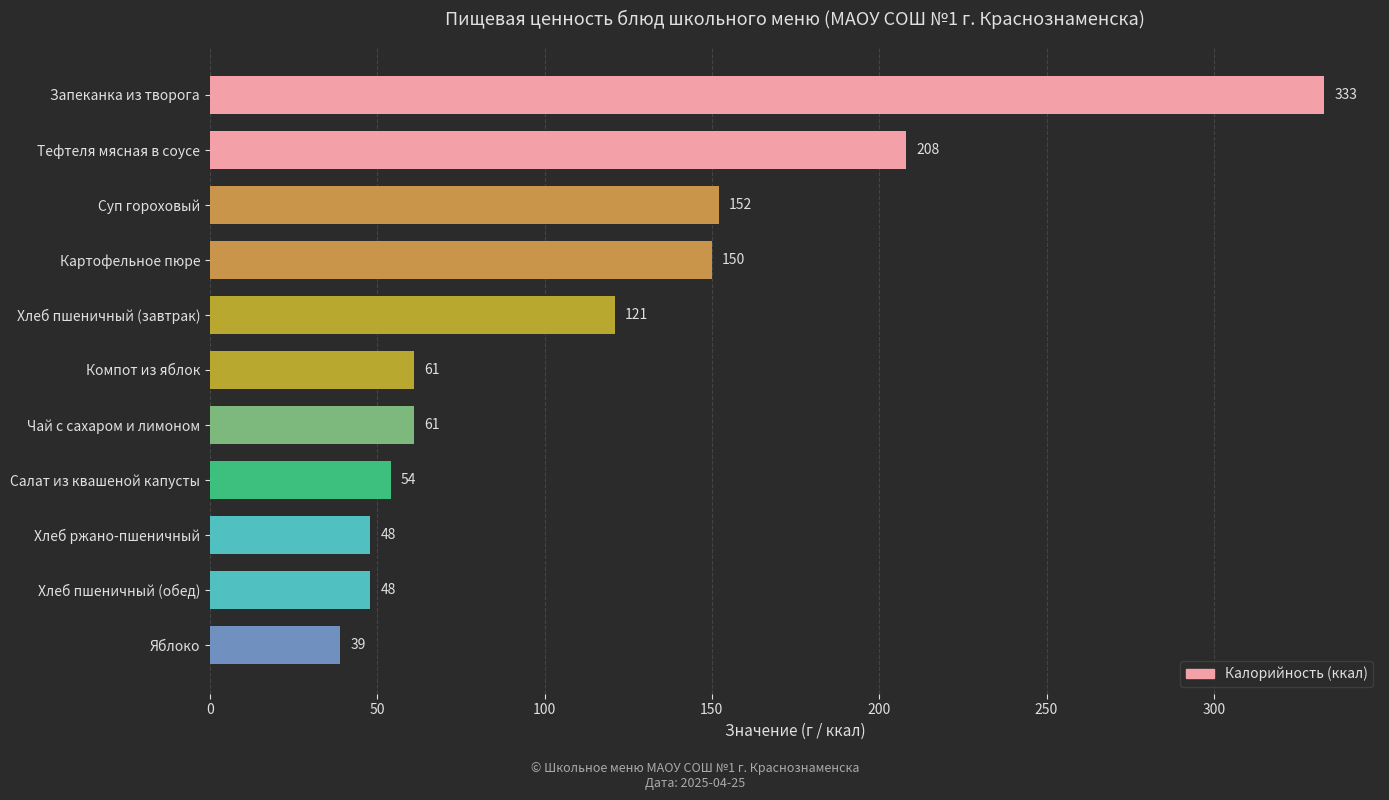

The value at Яблоко is 59. True or false?

False